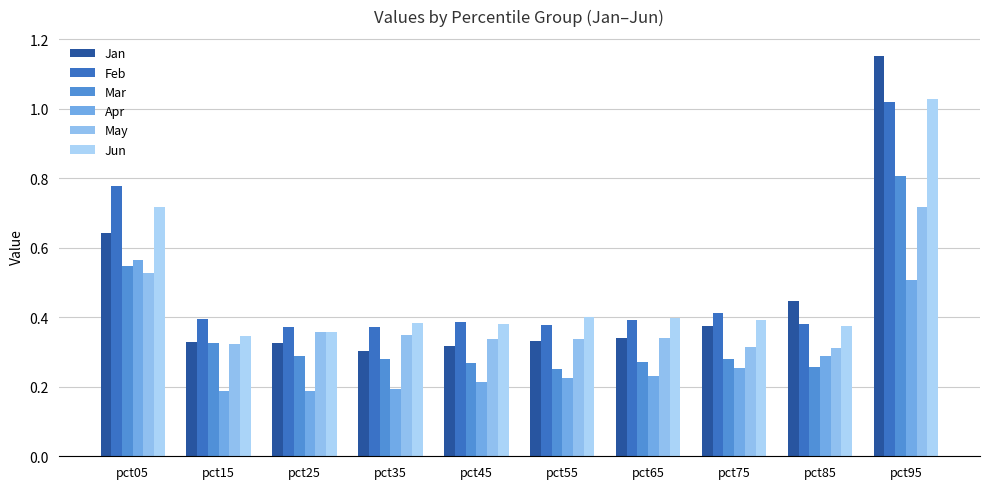

Which label corresponds to the largest value in the chart?

pct95